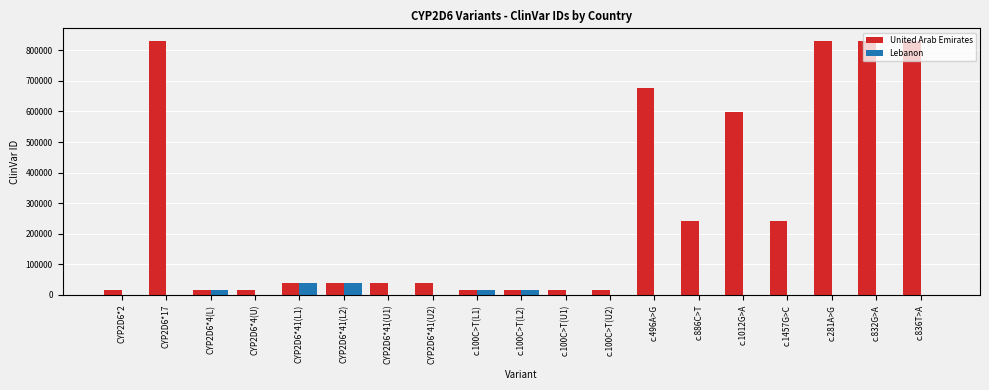

Between CYP2D6*17 and c.100C>T(L1), which series saw the biggest shift?

United Arab Emirates